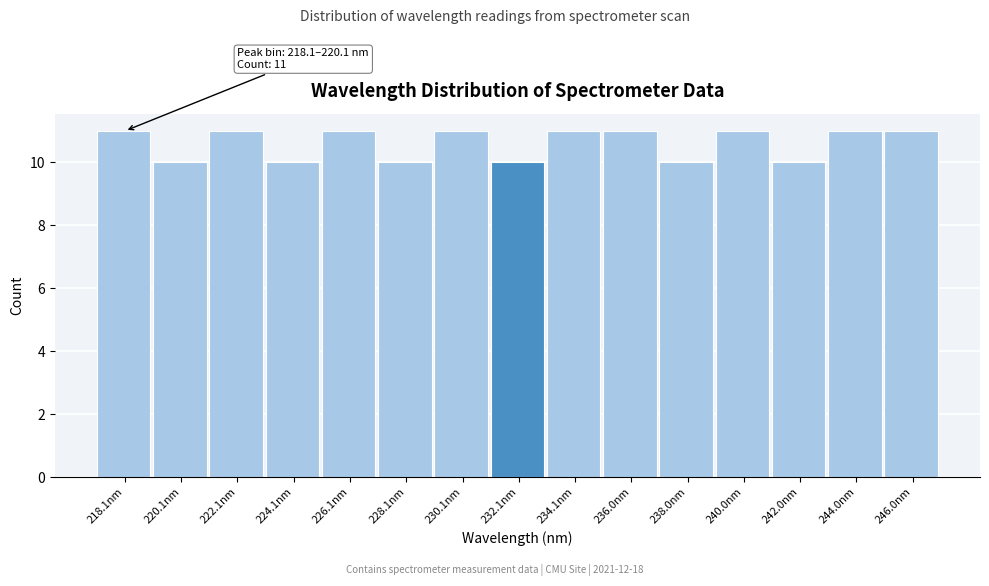

Reading right to left, extract all data points from this chart.

246.0nm=11	244.0nm=11	242.0nm=10	240.0nm=11	238.0nm=10	236.0nm=11	234.1nm=11	232.1nm=10	230.1nm=11	228.1nm=10	226.1nm=11	224.1nm=10	222.1nm=11	220.1nm=10	218.1nm=11